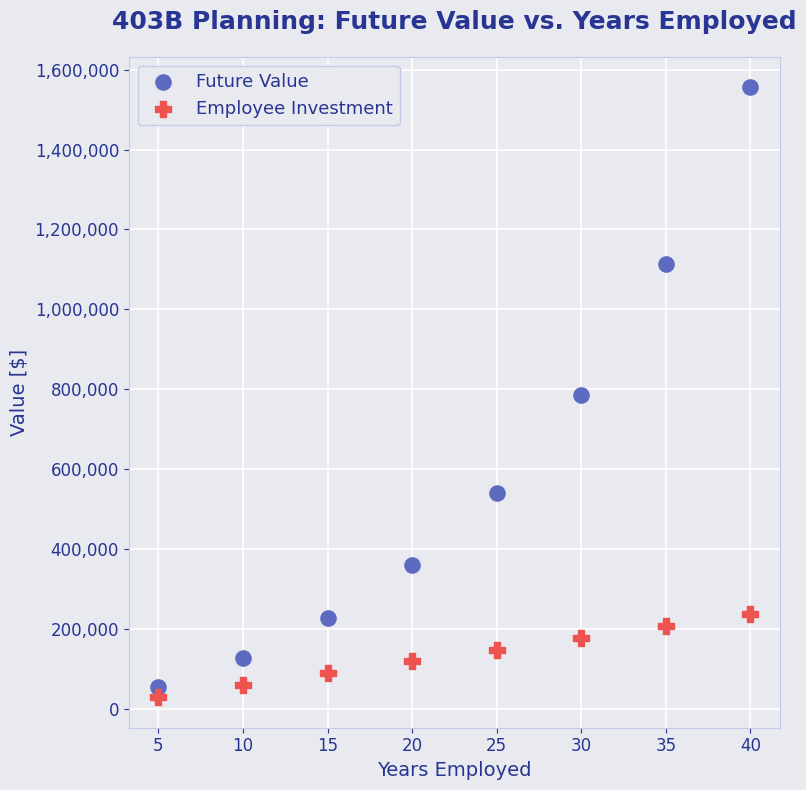

Which series reaches the maximum Y coordinate?

Future Value